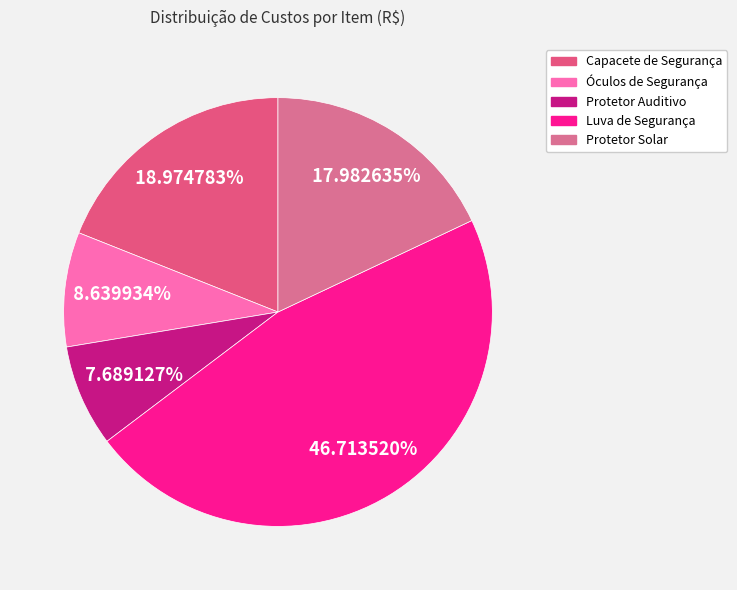

What percentage is NOT represented by Óculos de Segurança?

91.4%